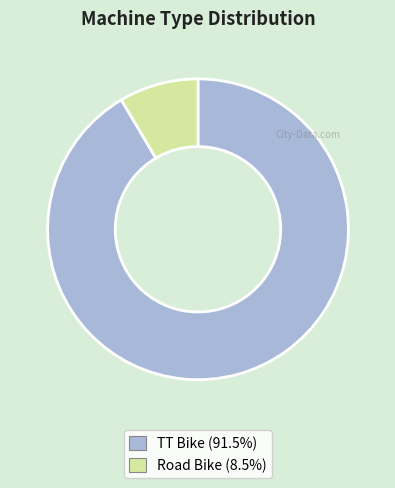

What is the largest slice in the pie chart?

TT Bike